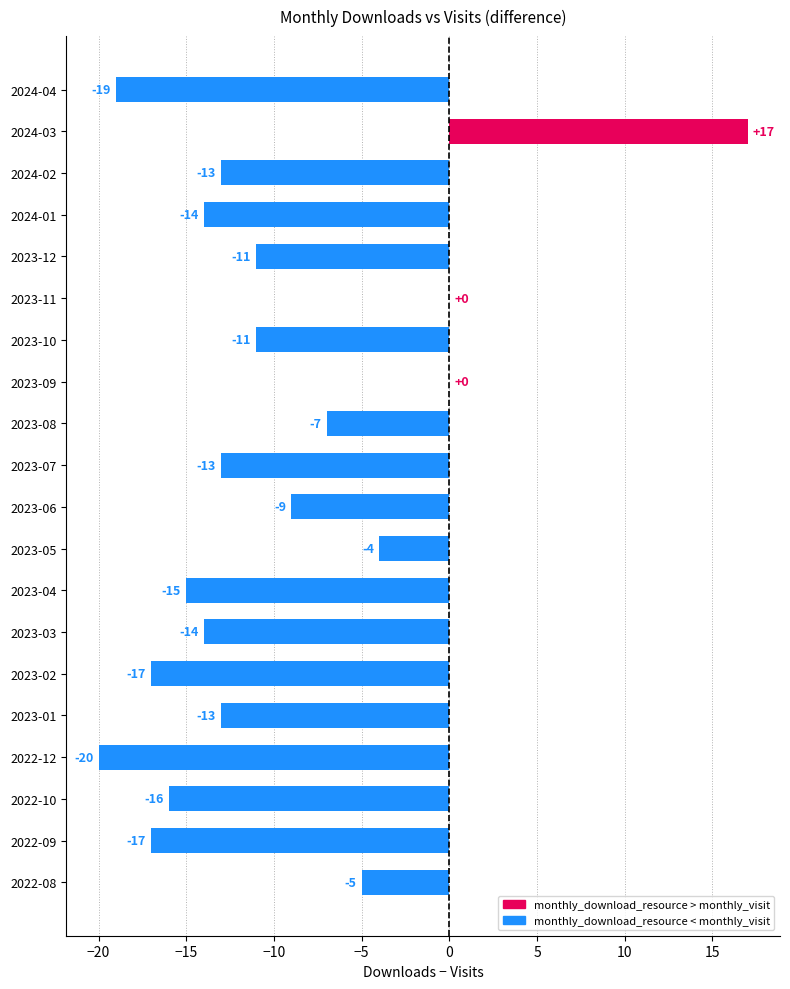

The chart shows a value of -8 at 2022-08. True or false?

False